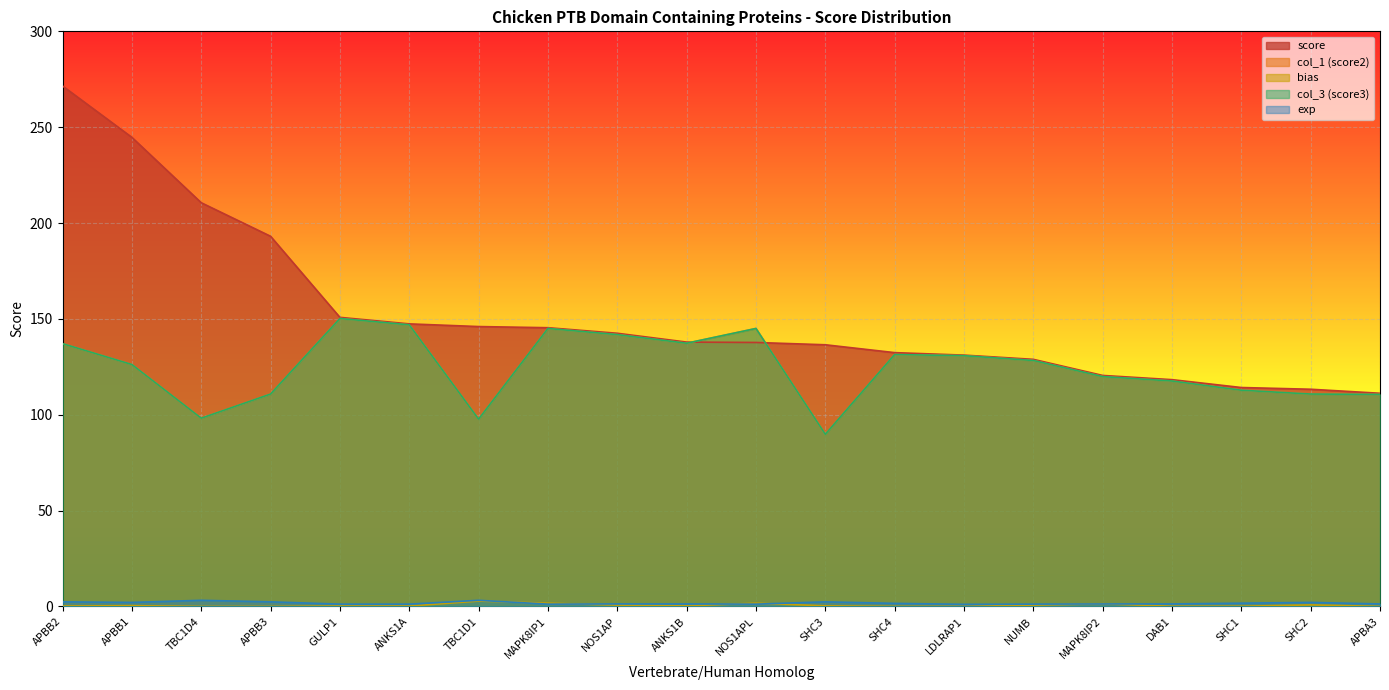

Is it true that col_3 (score3) equals 98.2 at TBC1D4?

True